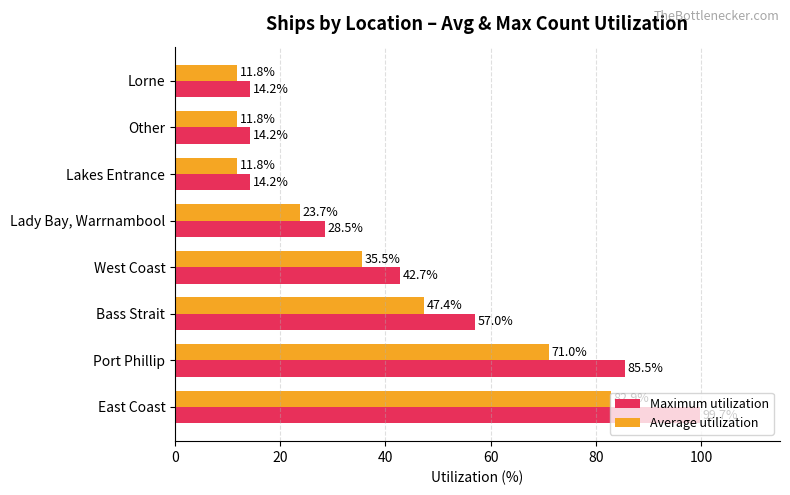

Is it true that Average utilization equals 71.0 at Port Phillip?

True